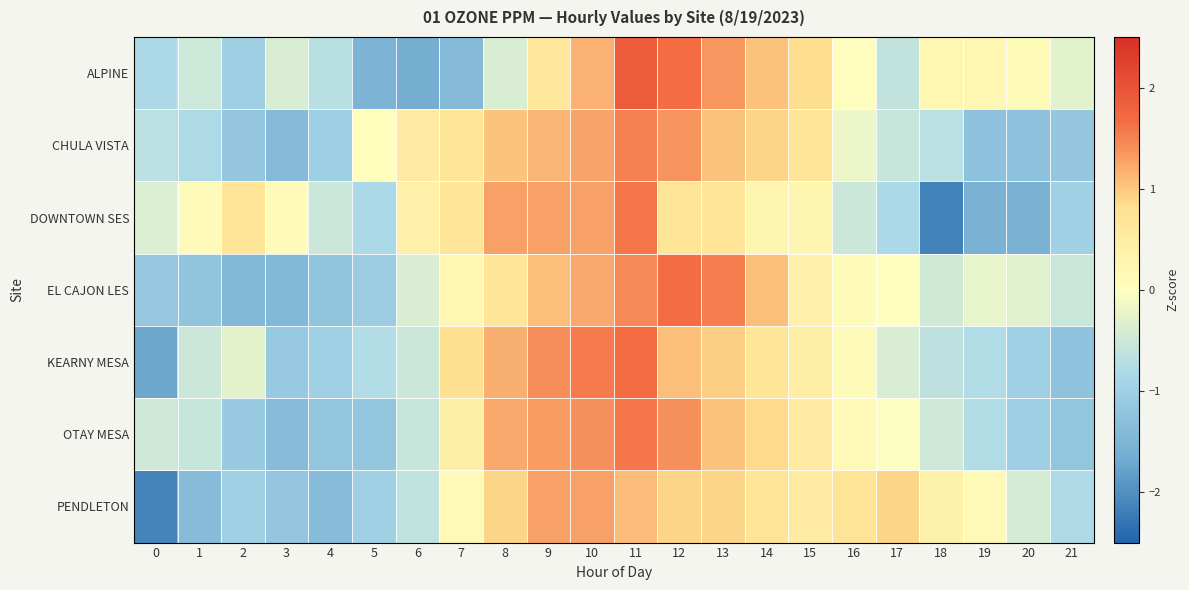

Which series has the widest spread of values?

DOWNTOWN SES